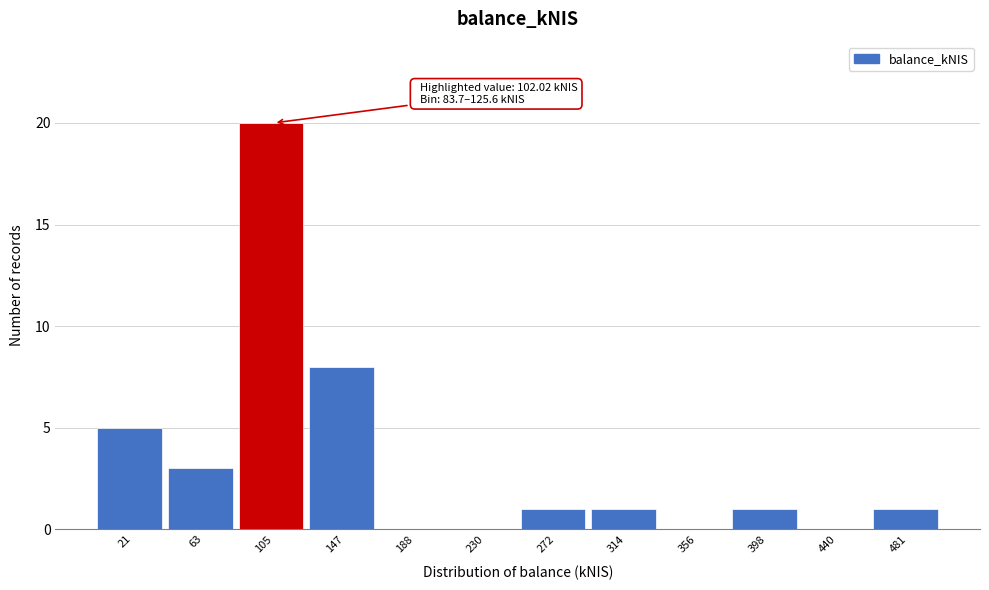

Over which range of the x-axis is the bar tallest?

85 to 125